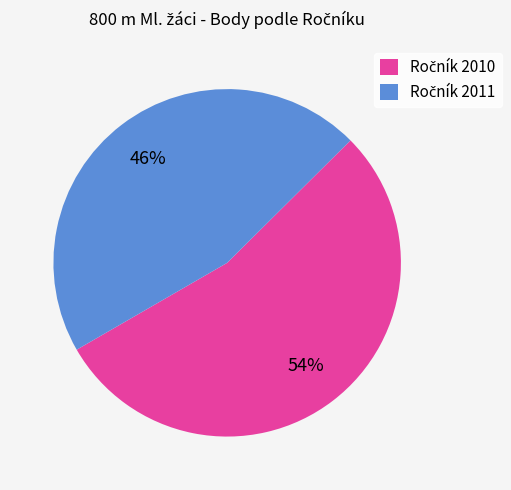

How many segments does this pie chart have?

2